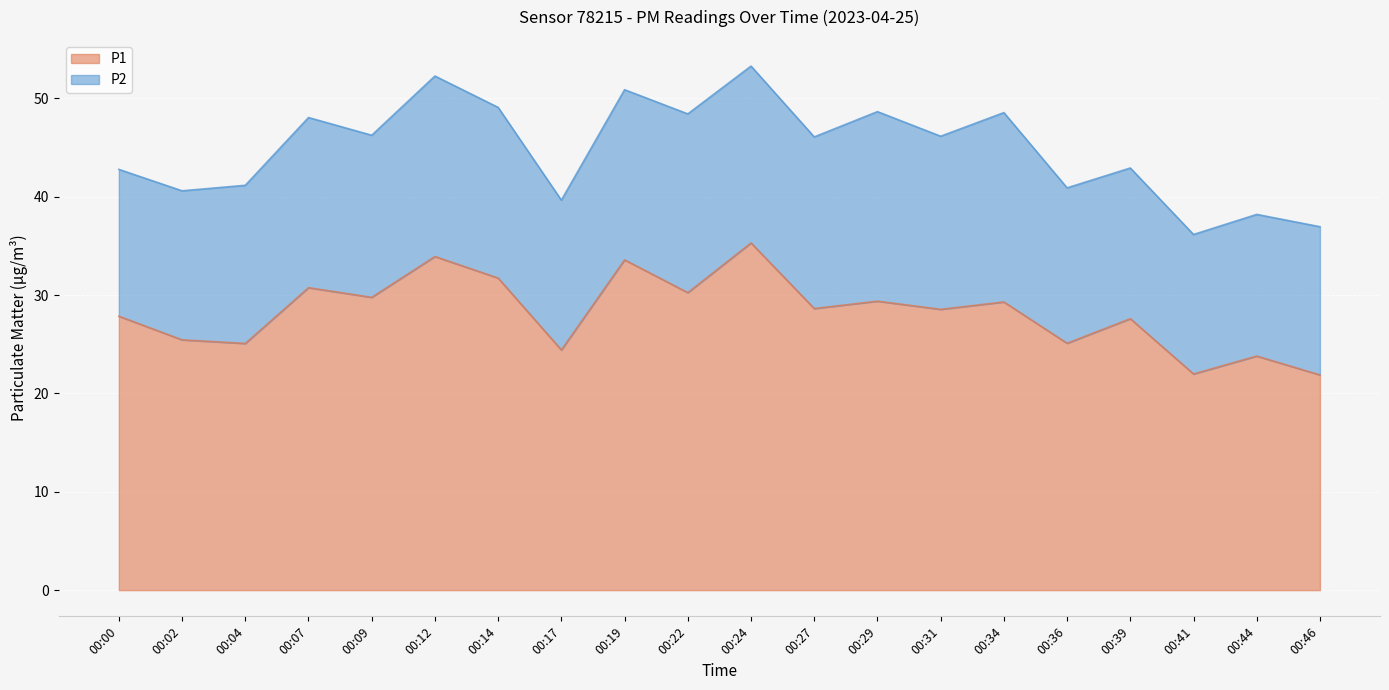

The chart shows a value of 44.6 at 00:07. True or false?

False